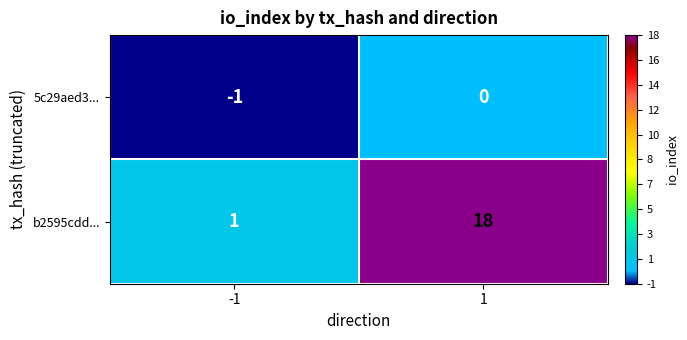

True or false: b2595cdd... has a value of 18 at 1.

True